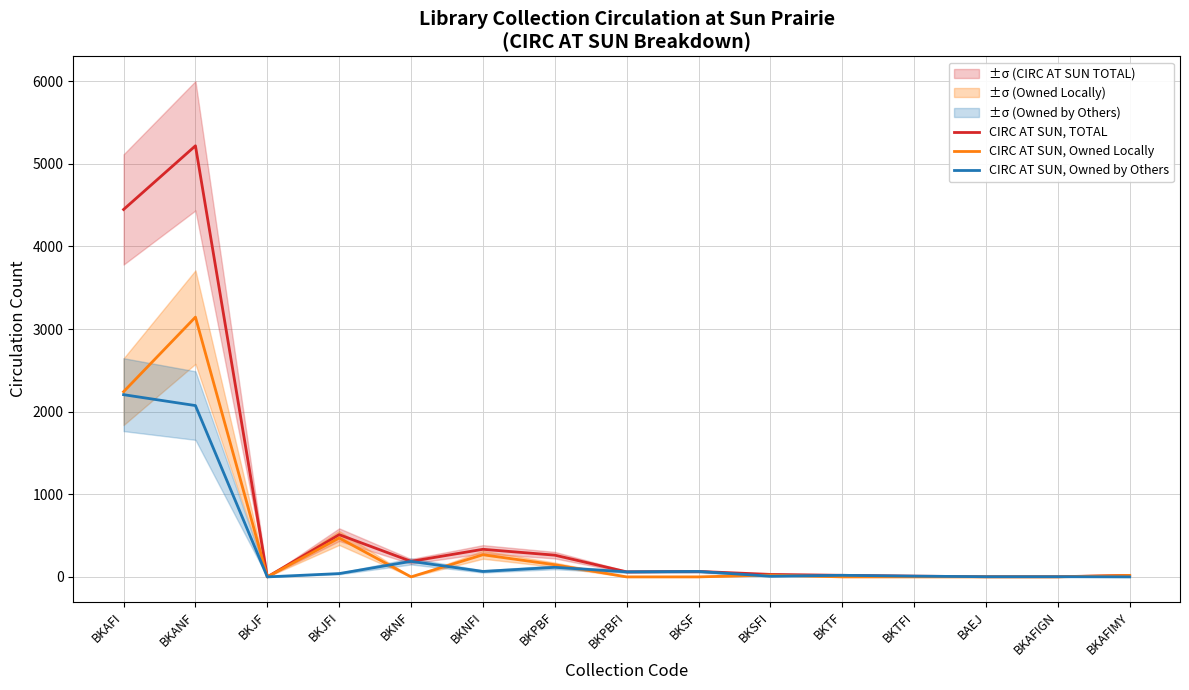

What is the sum of all CIRC AT SUN, Owned Locally values?

6313